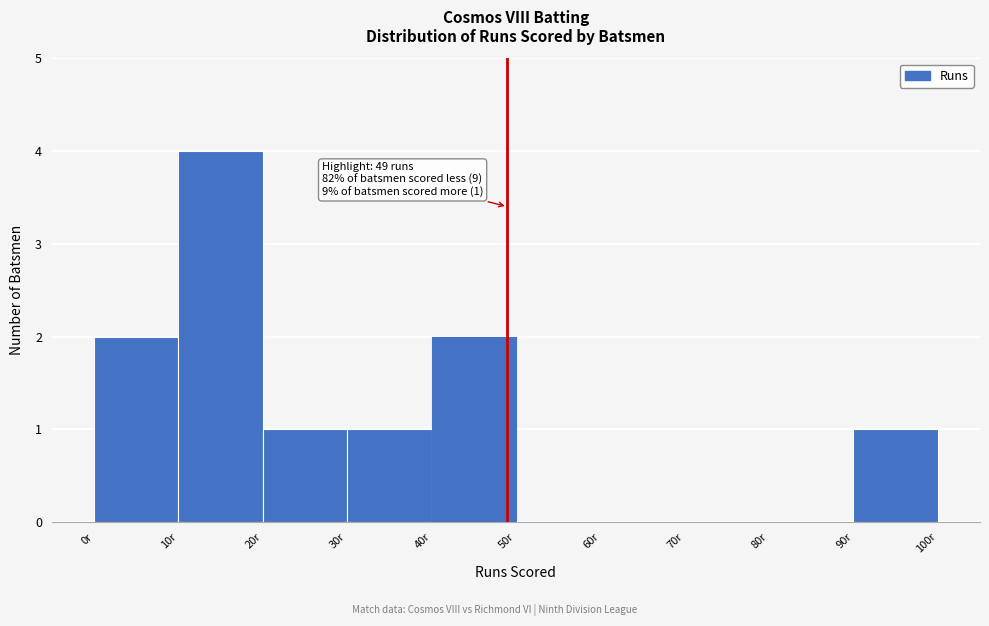

Over which range of the x-axis is the bar tallest?

10 to 20